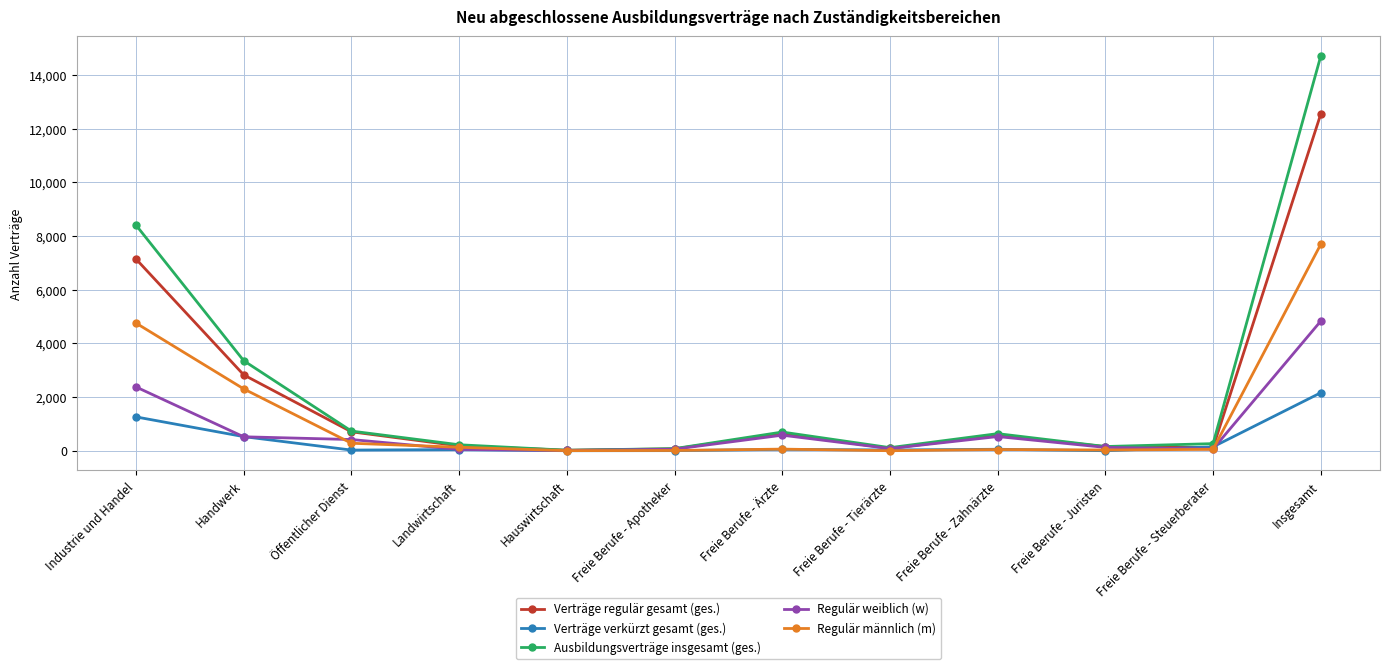

Which series has the largest total across all categories?

Ausbildungsverträge insgesamt (ges.)